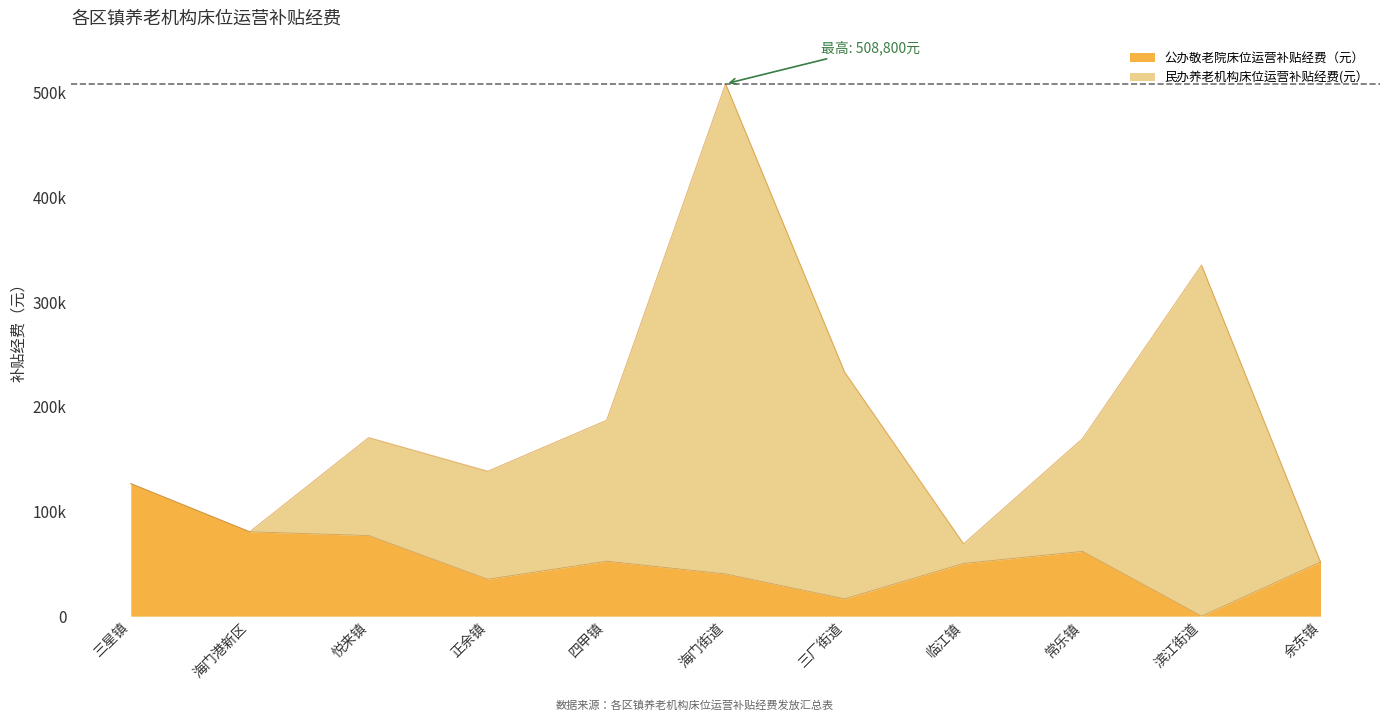

What is the difference between the values at 常乐镇 and 正余镇?

26640